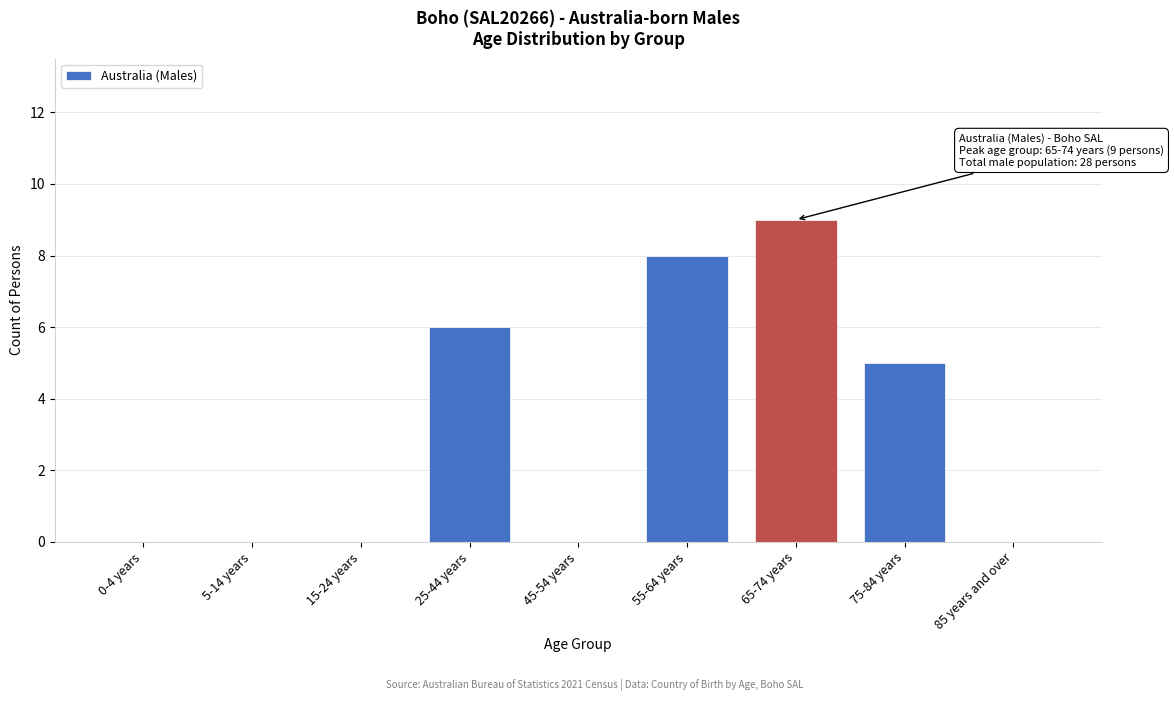

Reading left to right, what are all the values shown in this chart?

0-4 years=0	5-14 years=0	15-24 years=0	25-44 years=6	45-54 years=0	55-64 years=8	65-74 years=9	75-84 years=5	85 years and over=0